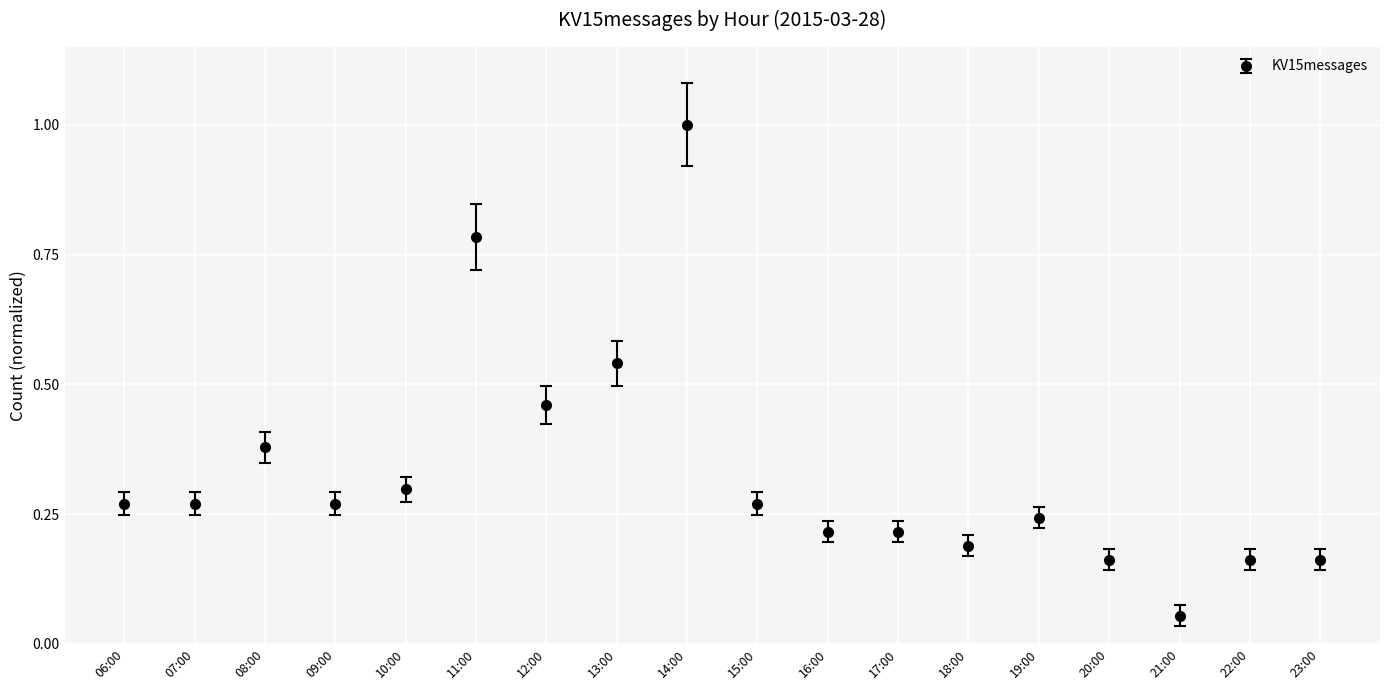

What position from the left is 06:00?

1